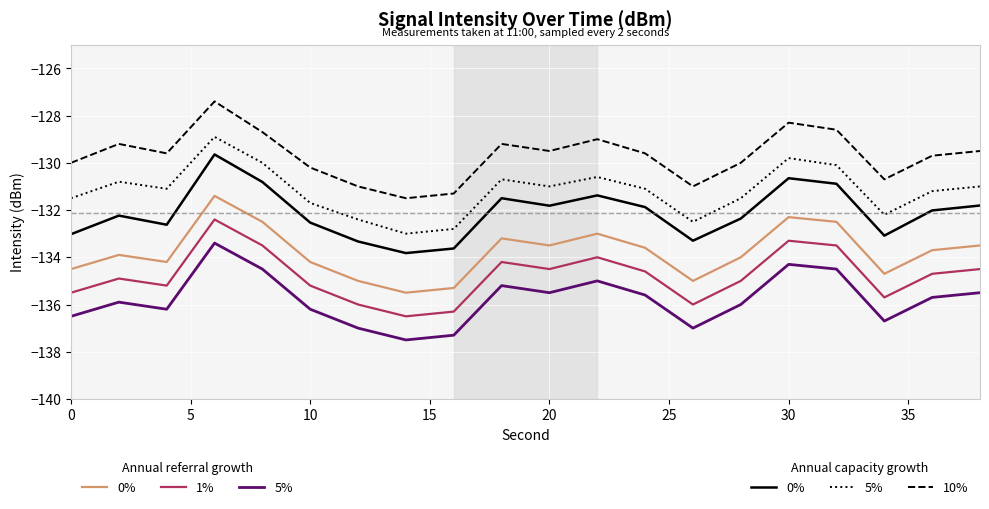

What is the greatest value displayed?

-127.4